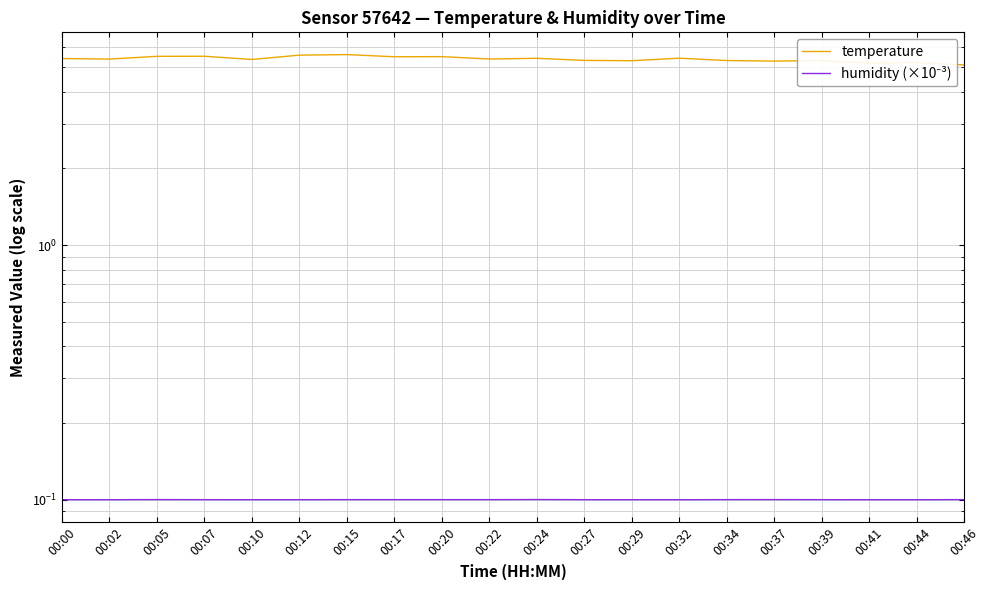

Where is the first local maximum for humidity (×10⁻³)?

00:05